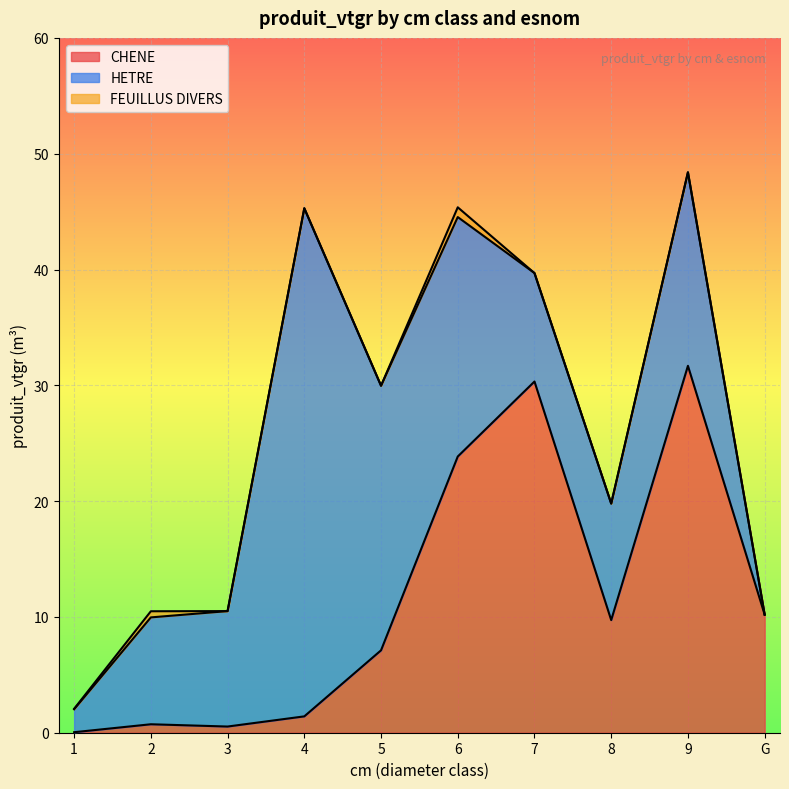

What is the label of the 9th point from the left?

9